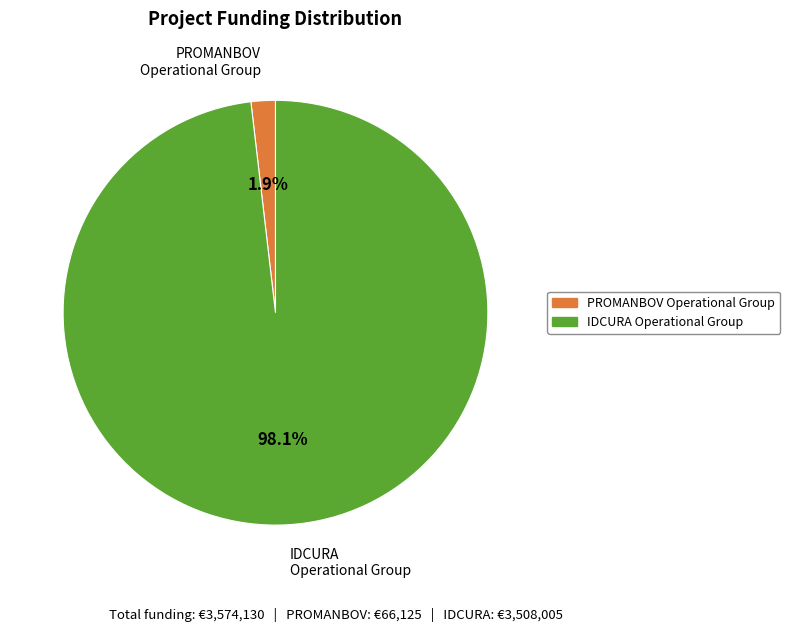

Does IDCURA Operational Group account for over 50% of the chart?

Yes